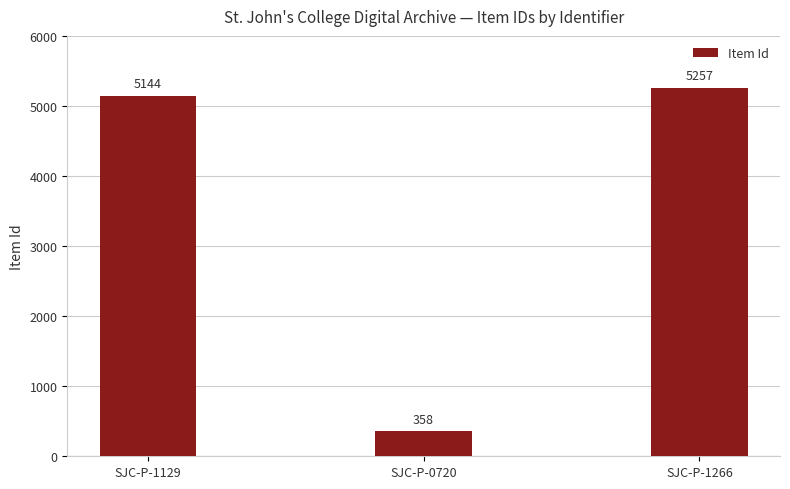

Is it true that the value at SJC-P-1266 is 3543?

False